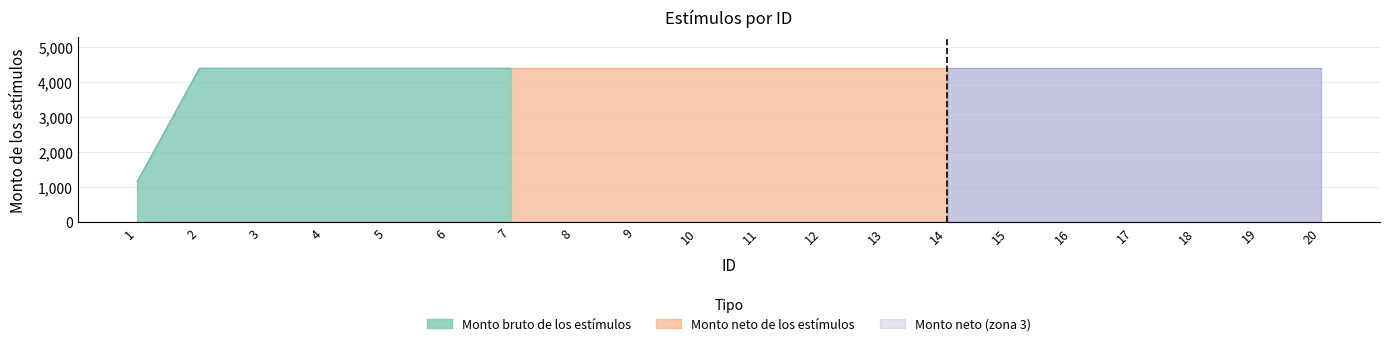

What is the lowest value of the Monto bruto de los estímulos series?

1147.8